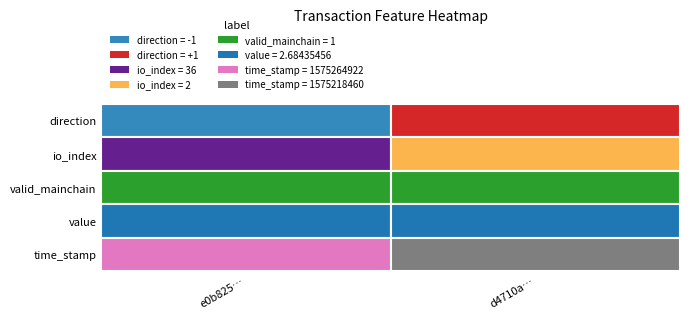

What is the difference between the highest and lowest values at direction?

2.0